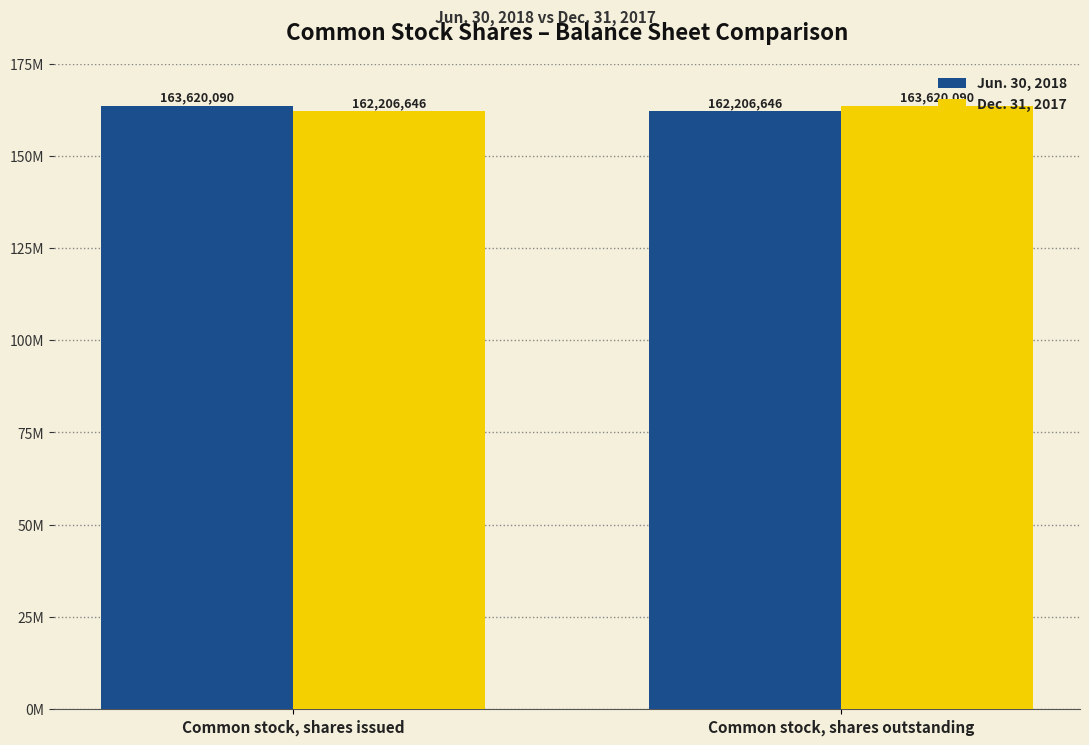

What is the sum of the Jun. 30, 2018 values at Common stock, shares issued and Common stock, shares outstanding?

325826736